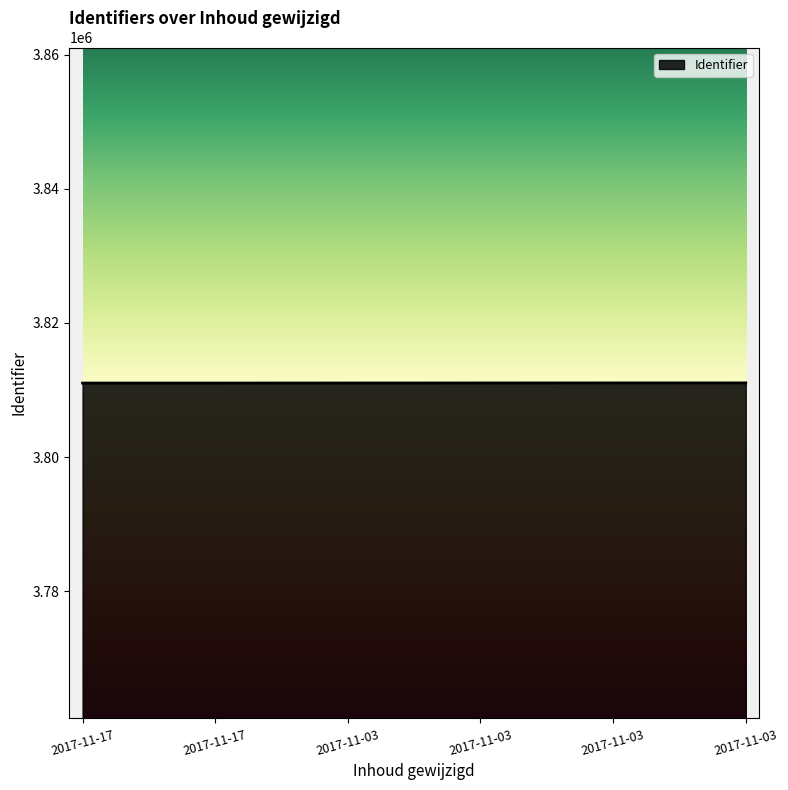

What is the value of the 4th point from the left?

3811042